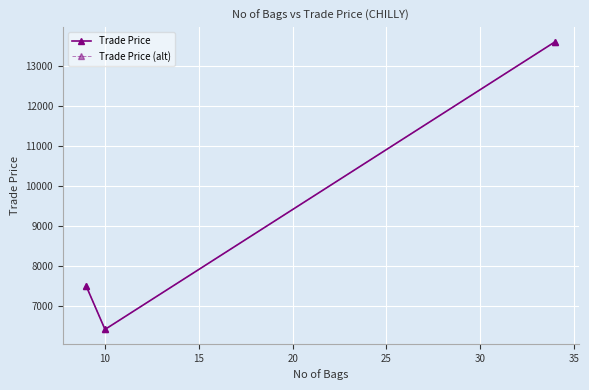

Is this an area chart (filled region under the line)?

No